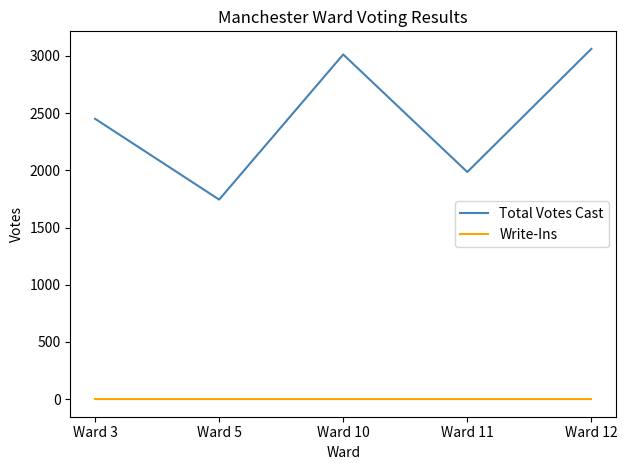

Reading right to left, what are all the values shown in this chart?

Total Votes Cast: 3061	1985	3012	1744	2450
Write-Ins: 0	0	0	0	0